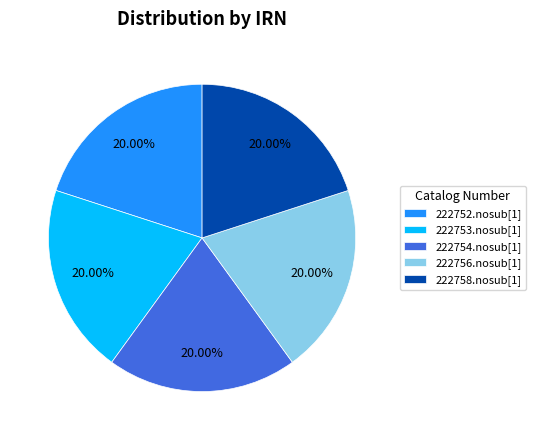

Is it true that 222756.nosub[1] is 20% of the pie?

True